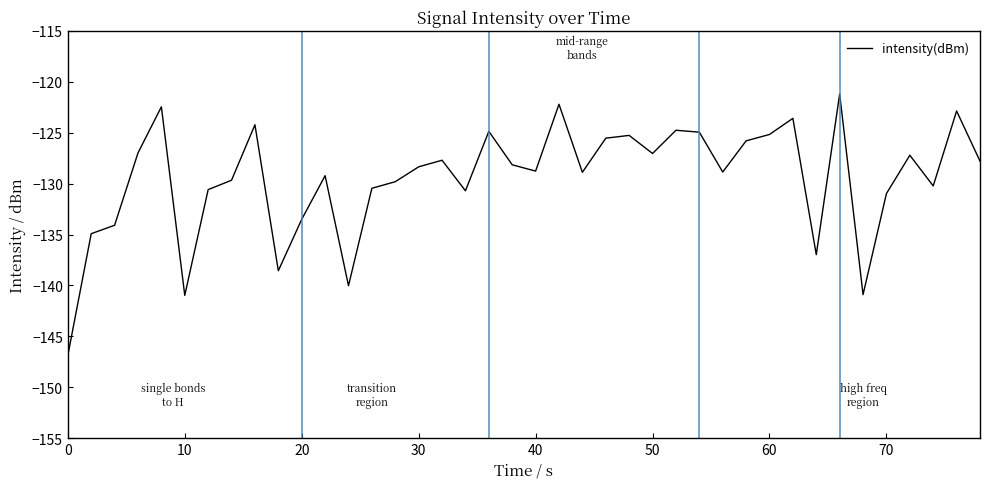

What is the smallest value displayed?

-146.9